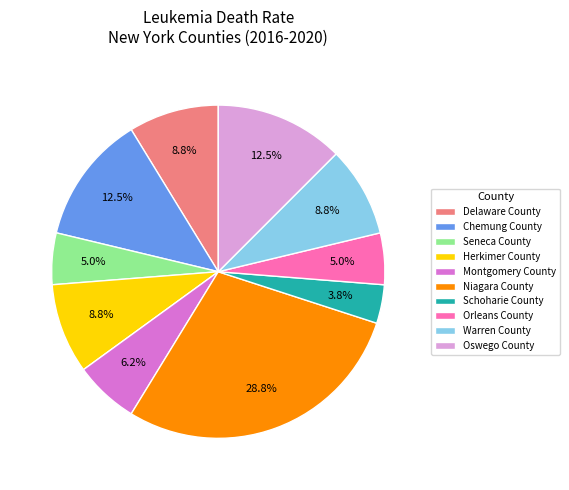

Which category has the biggest portion of the pie?

Niagara County